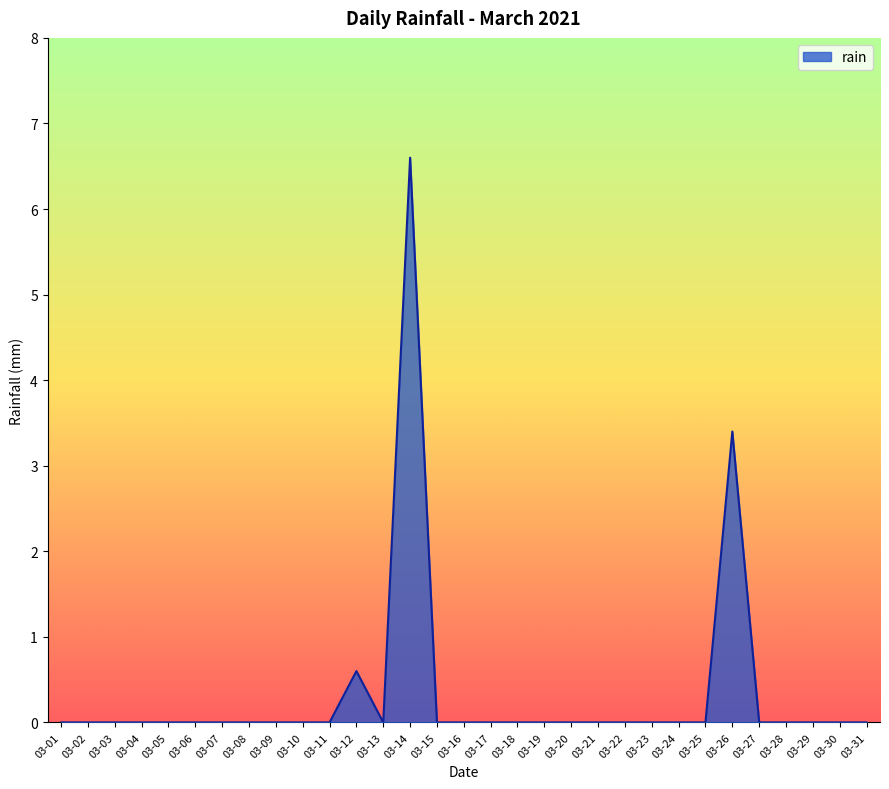

How many lines are shown in the chart?

1